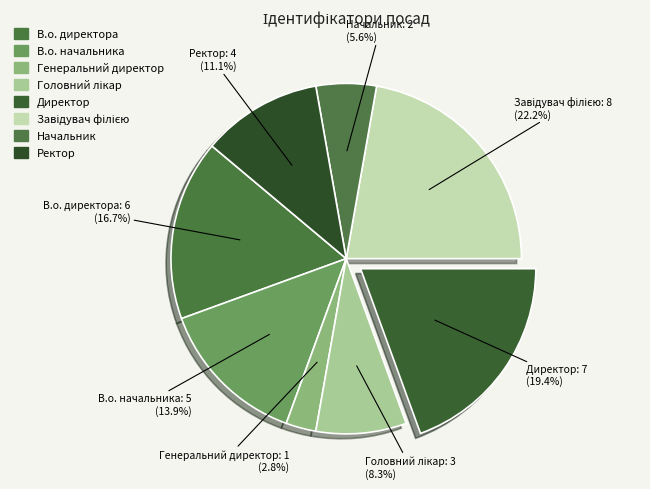

How many slices are in this pie chart?

8